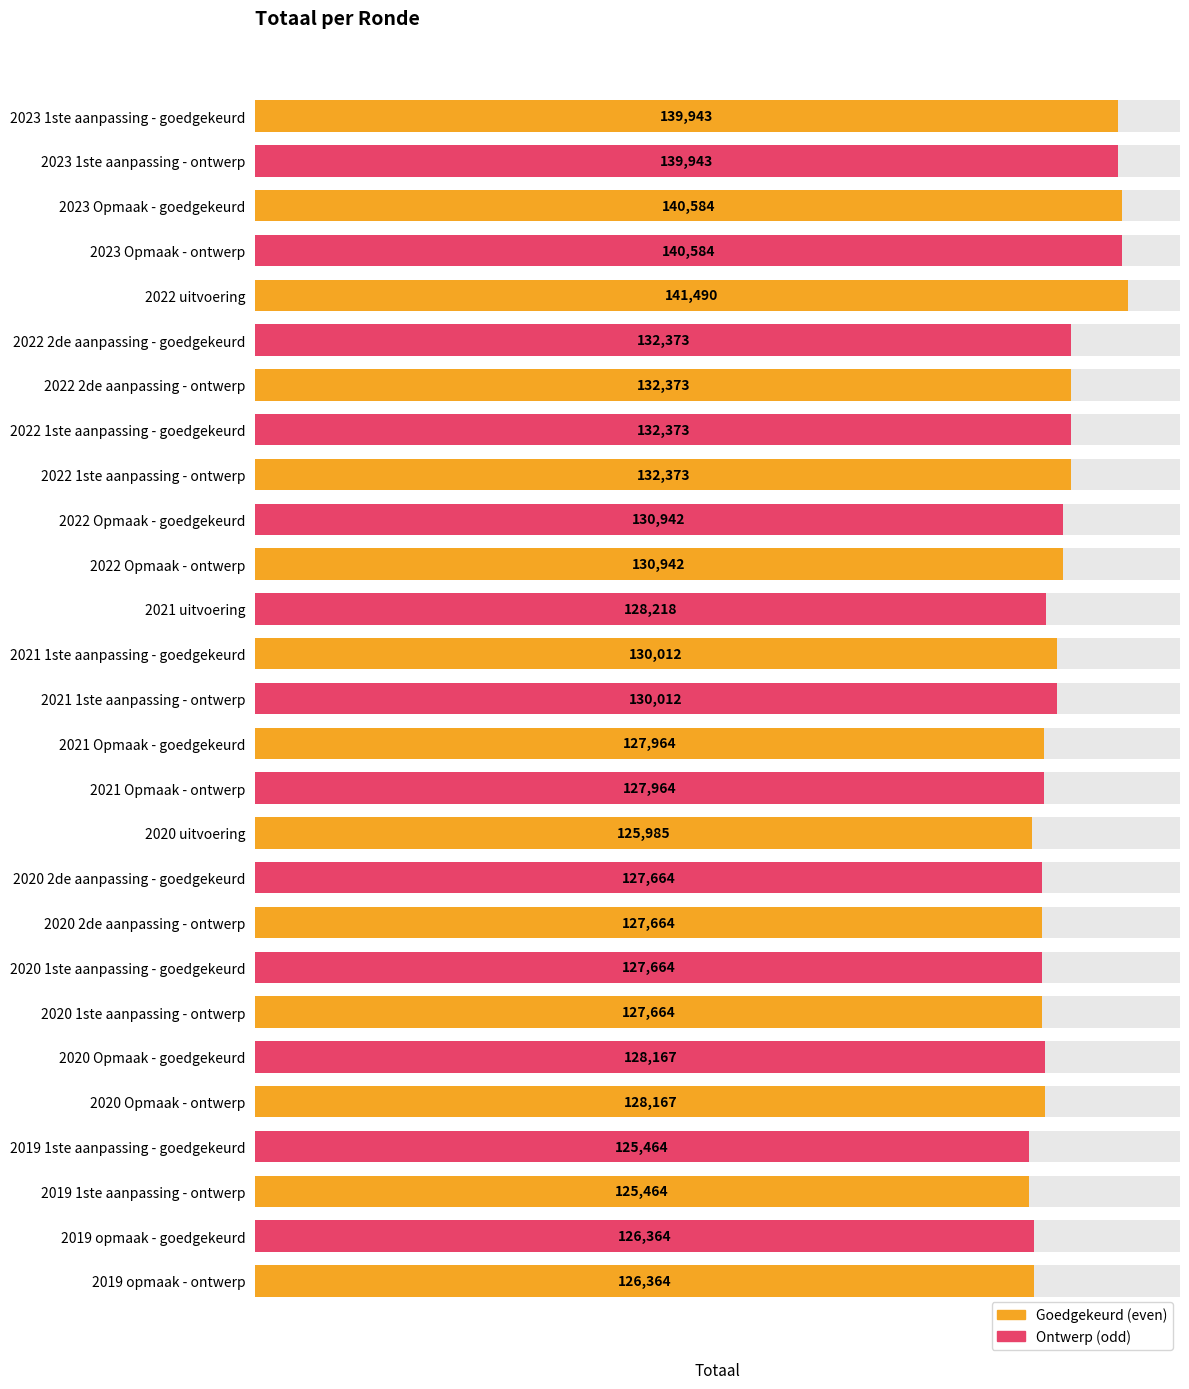

Which has a higher value, 2021 Opmaak - goedgekeurd or 2021 1ste aanpassing - ontwerp?

2021 1ste aanpassing - ontwerp